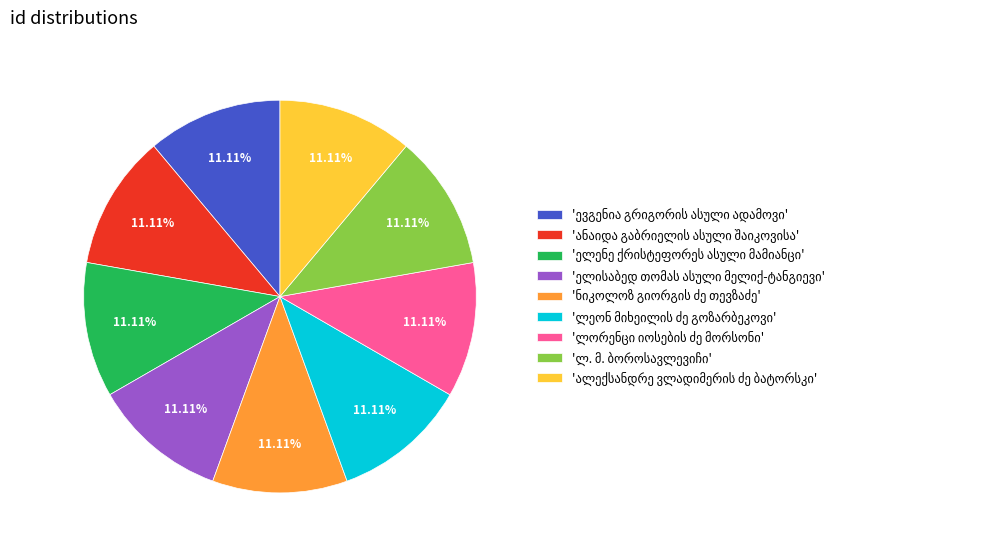

Does any single category account for the majority?

No